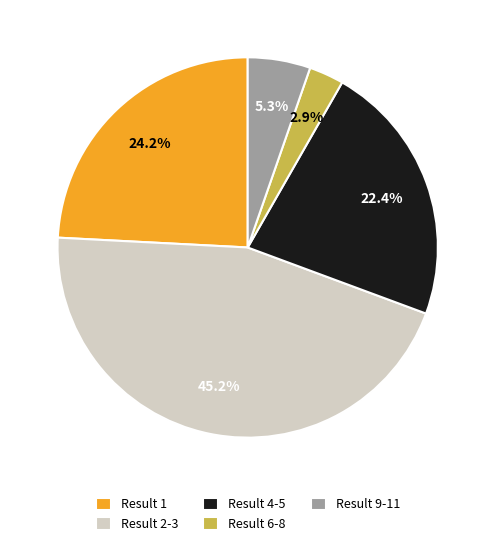

What percentage do Result 4-5 and Result 1 together represent?

46.6%